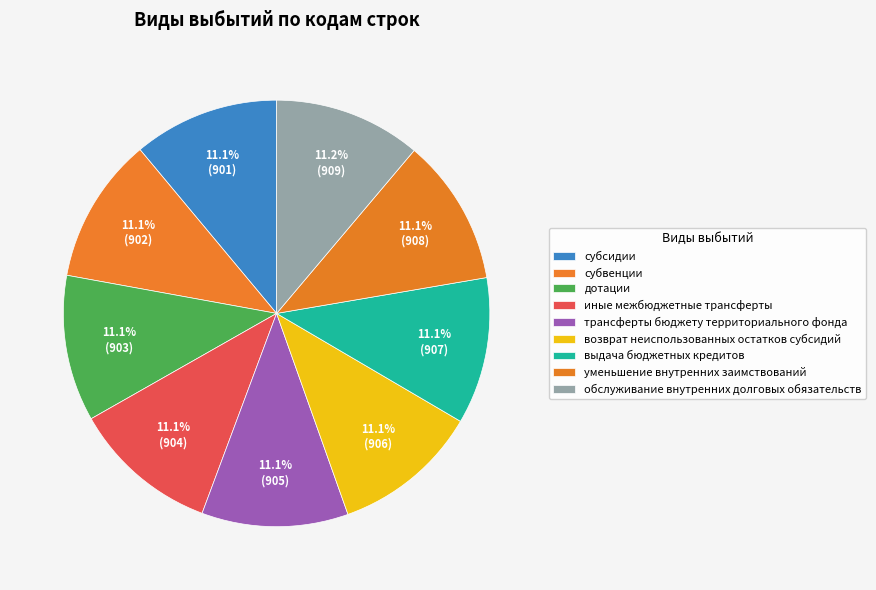

Combined, what portion of the pie is субвенции and возврат неиспользованных остатков субсидий?

22.2%